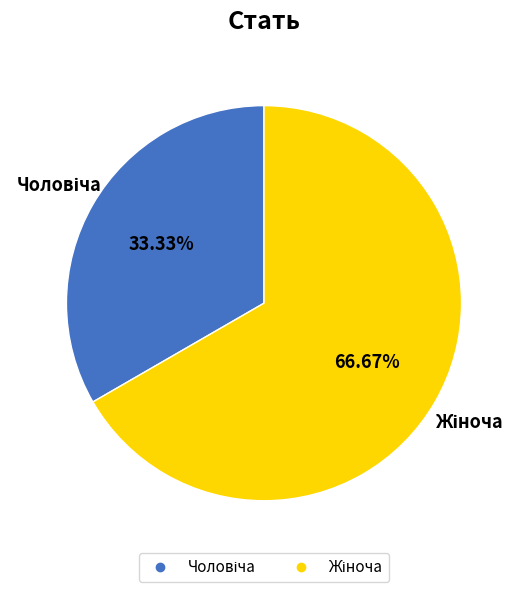

Is there any slice that represents more than half of the pie?

Yes